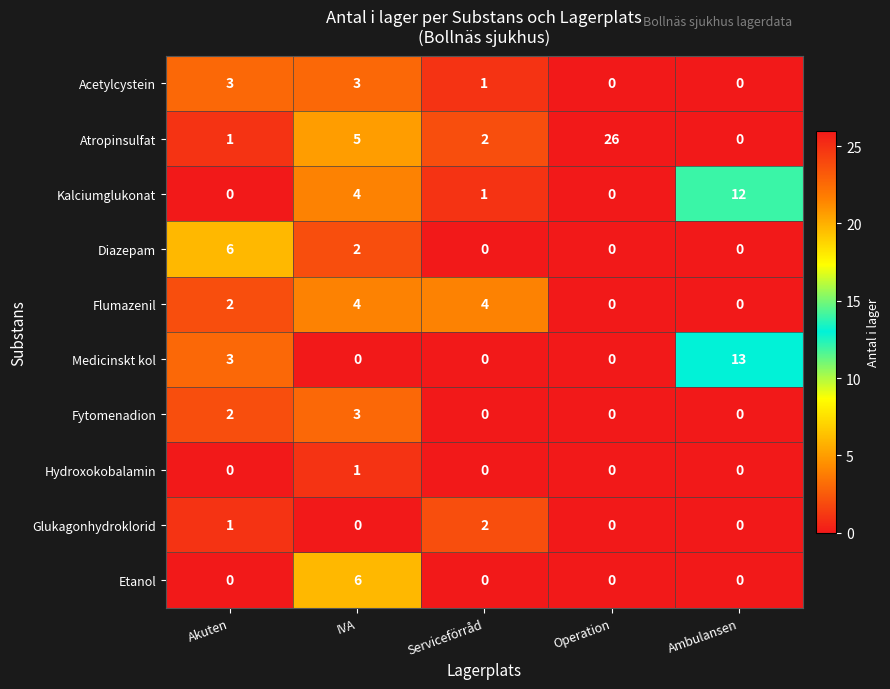

At which label is Medicinskt kol closest to 6?

Akuten